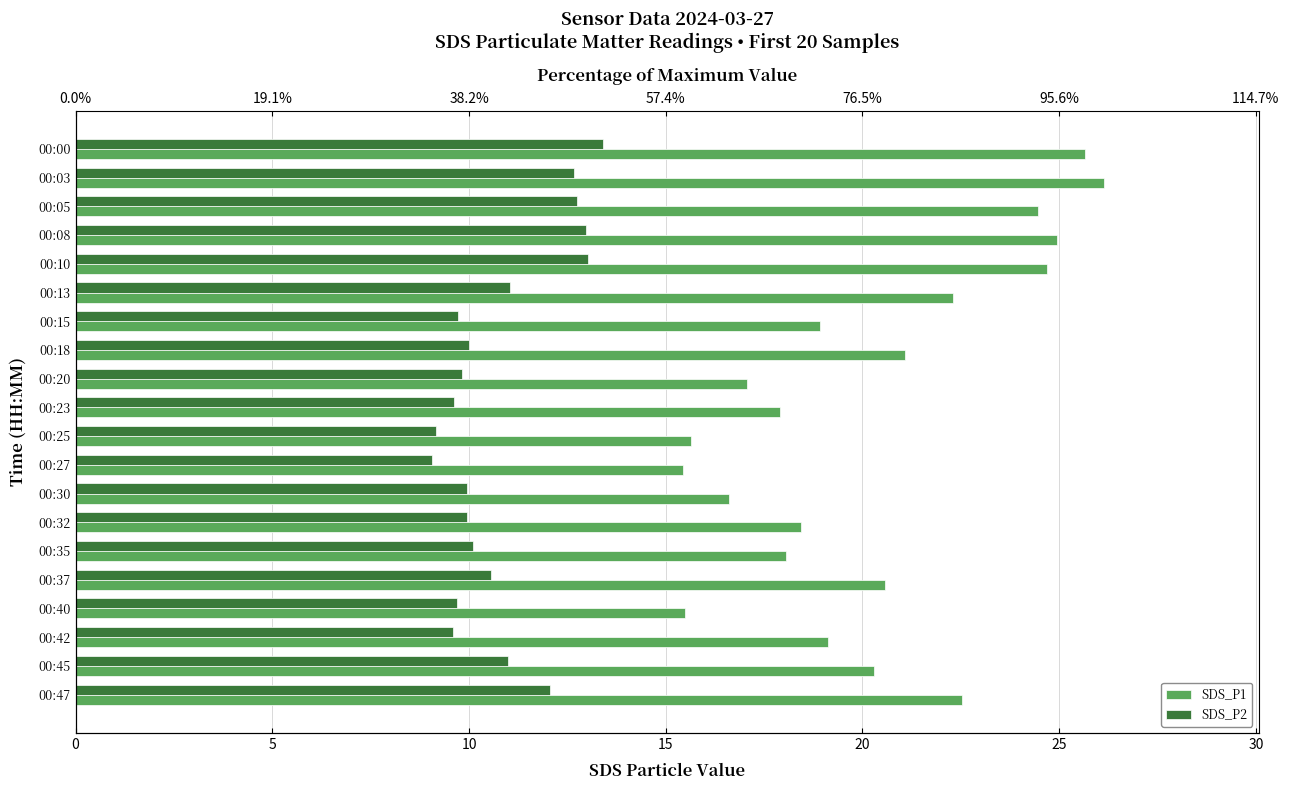

What is the average value of the SDS_P1 series?

20.3